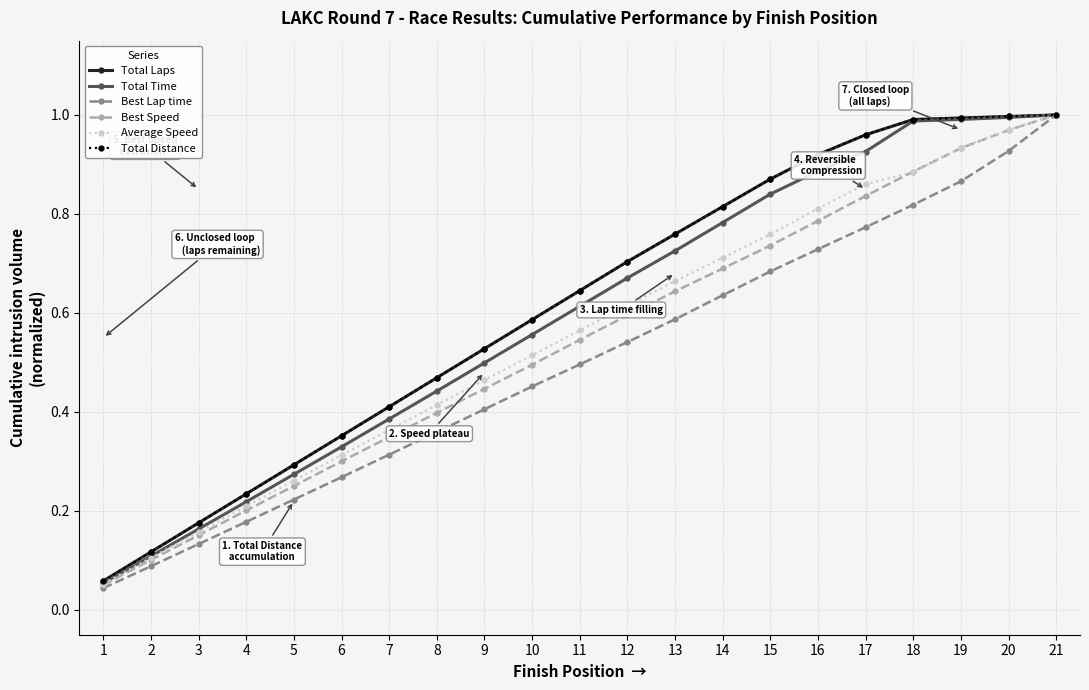

Is this an area chart (filled region under the line)?

No